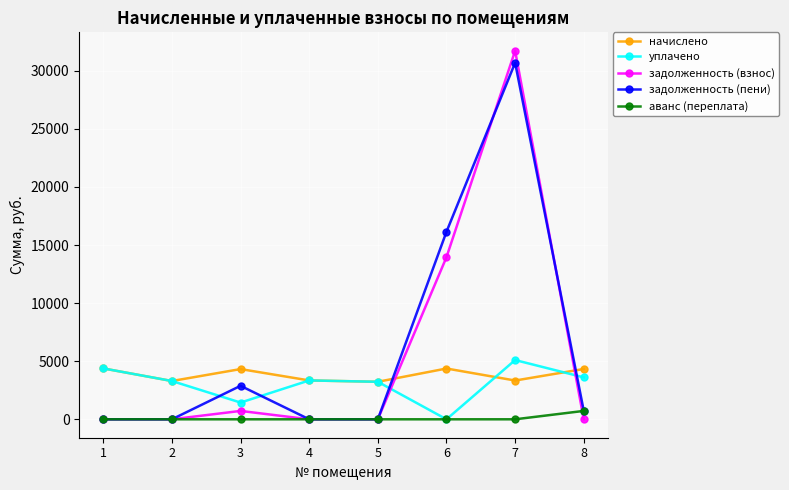

What is the maximum value shown in the chart?

31724.0